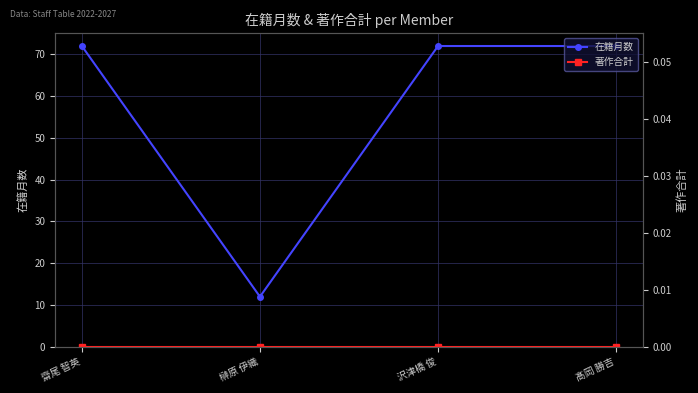

Reading right to left, list all the values displayed in this chart.

在籍月数: 髙岡 勝吉=72	沢津橋 俊=72	榊原 伊織=12	齋尾 智英=72
著作合計: 髙岡 勝吉=0	沢津橋 俊=0	榊原 伊織=0	齋尾 智英=0